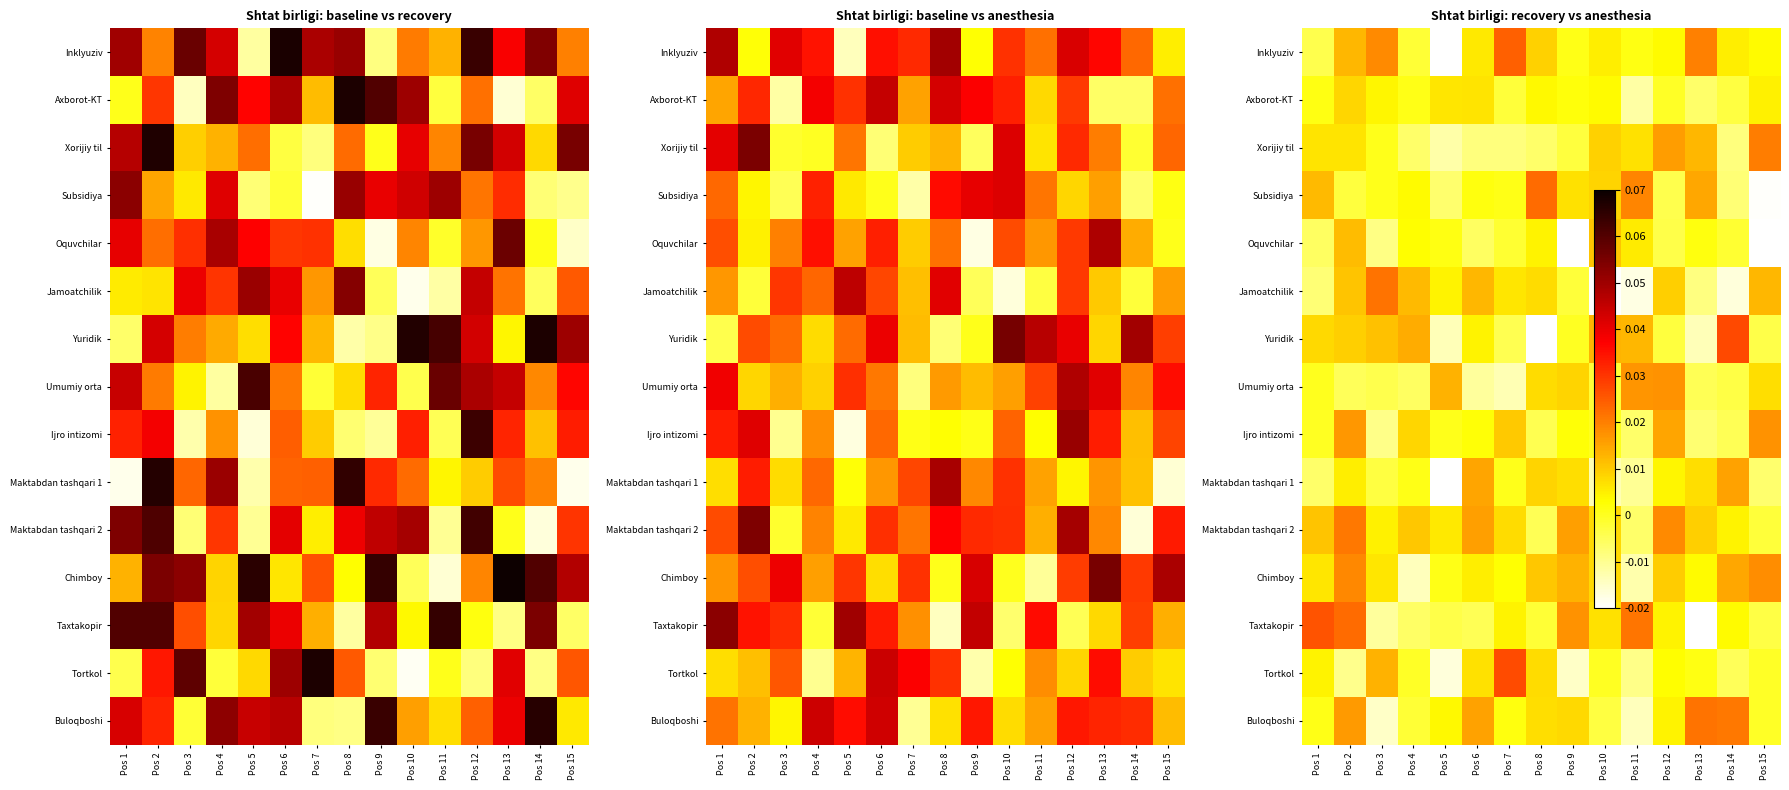

At which category does the chart reach its minimum across all series?

Pos 10